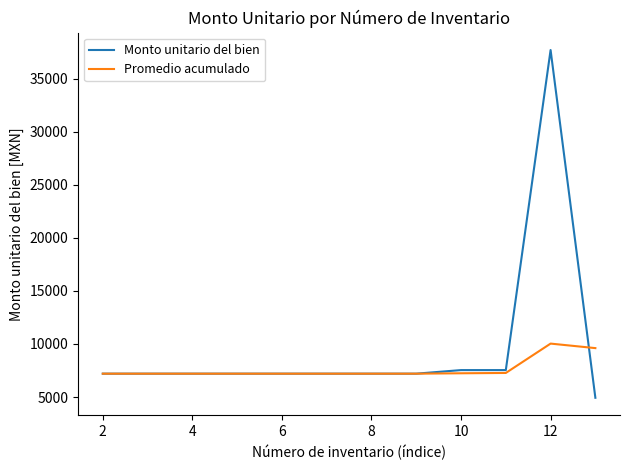

Which series has the largest total across all categories?

Monto unitario del bien